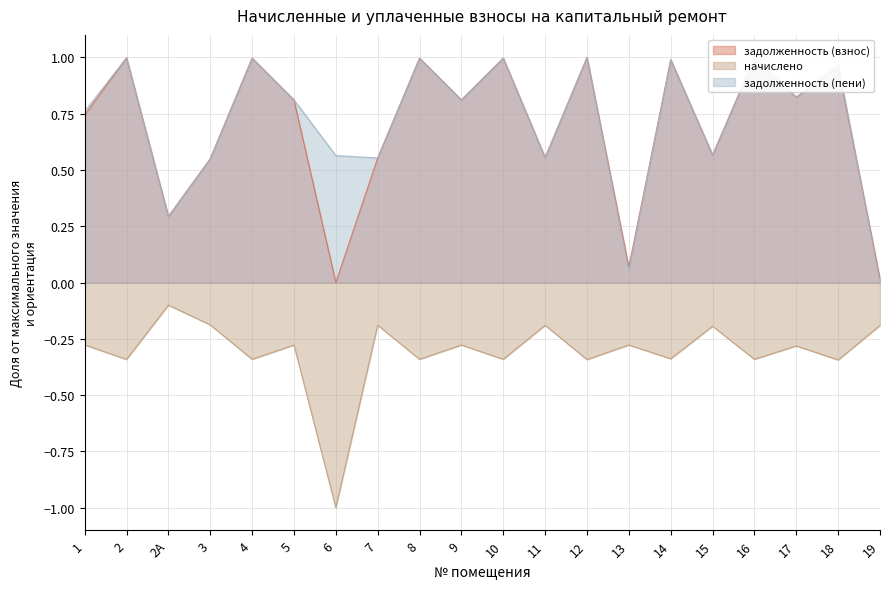

What is the sum of the начислено values at 8 and 1?

-0.6